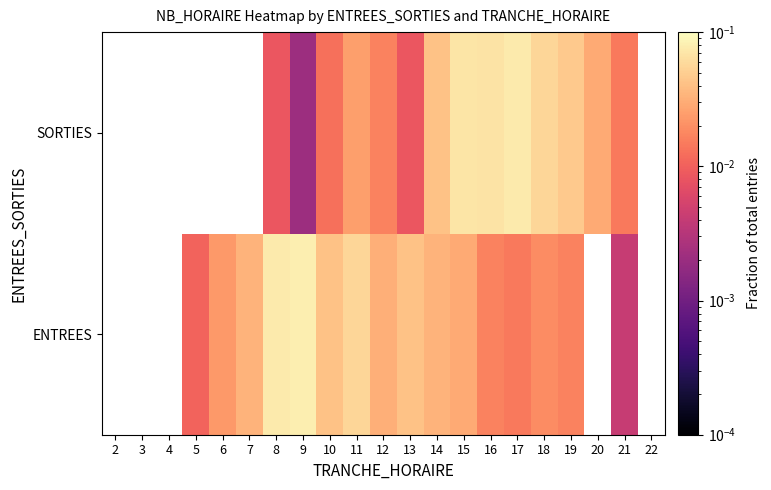

What is the total value across all series at 14?

0.1